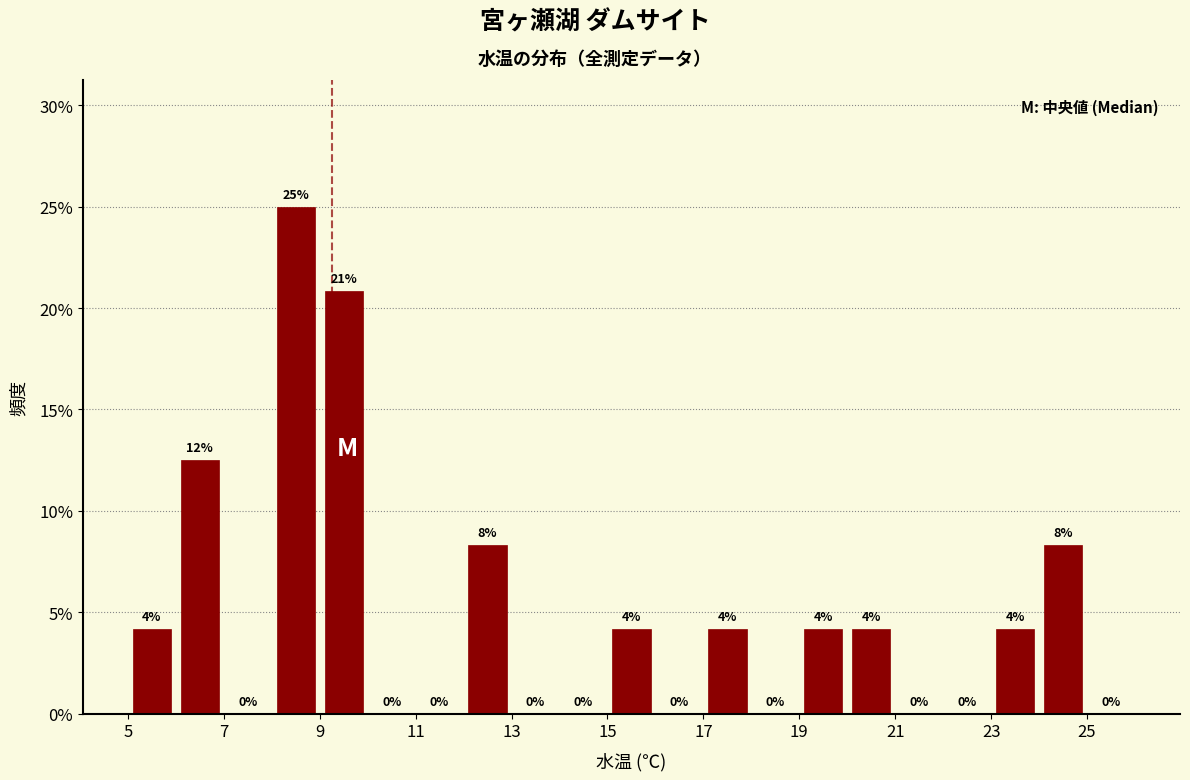

Over which range of the x-axis is the bar tallest?

8 to 9